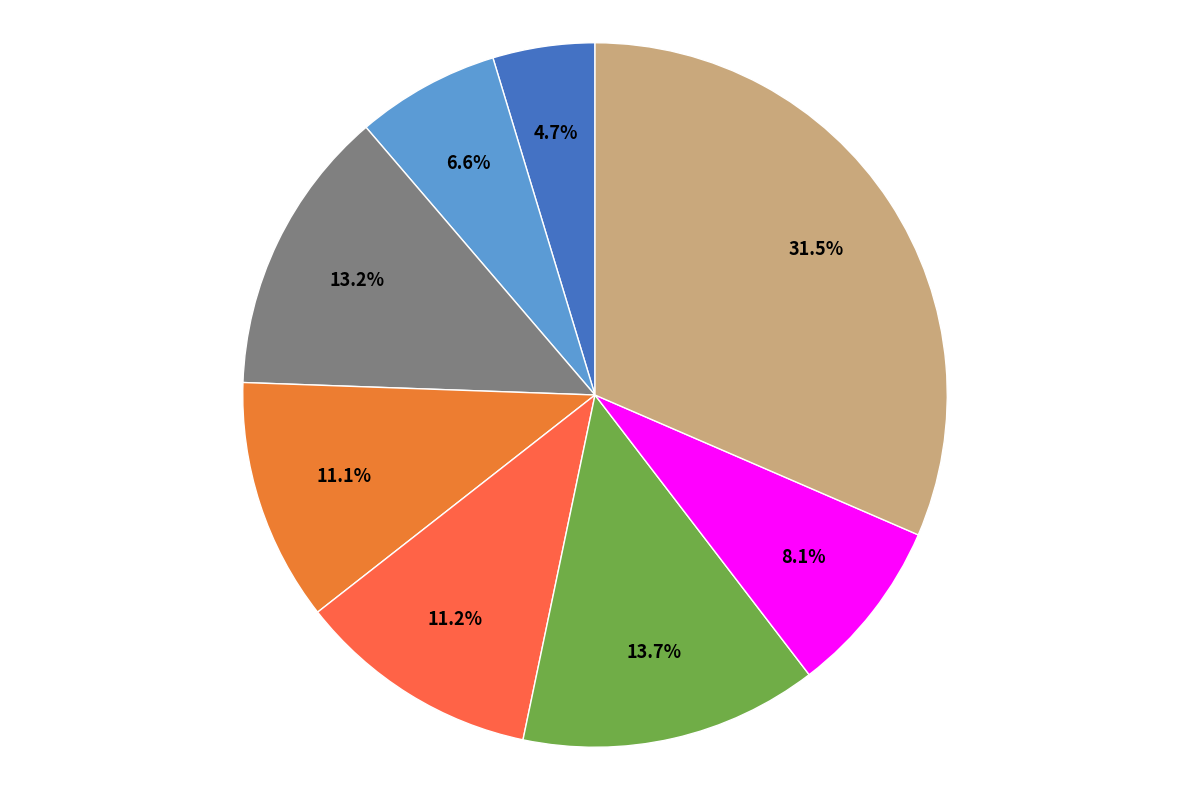

How many slices are in this pie chart?

8